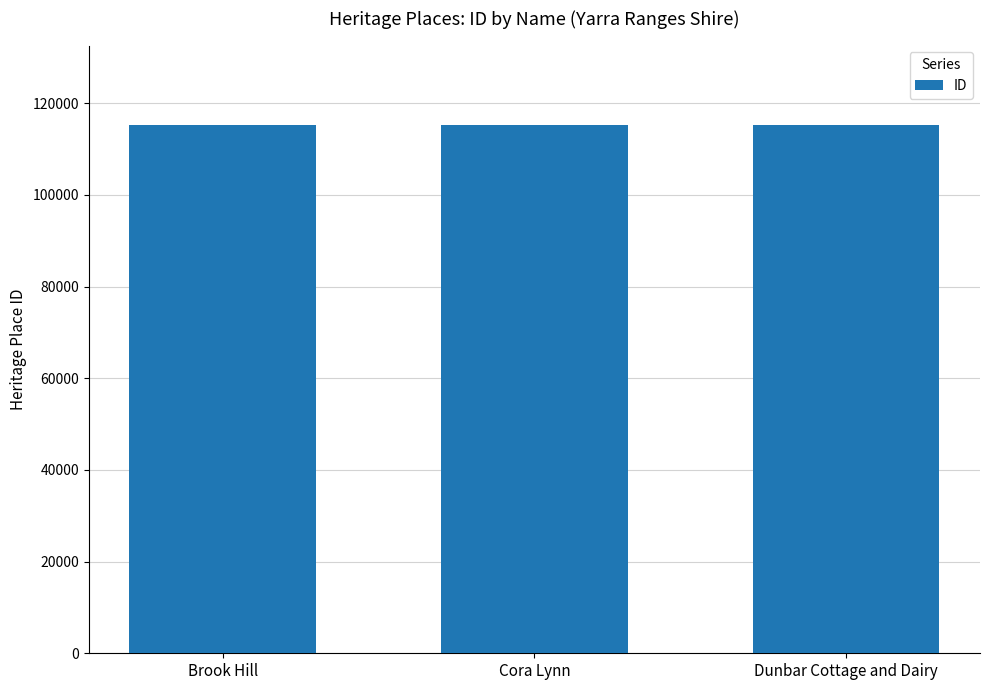

What value does the data have at Dunbar Cottage and Dairy?

115283